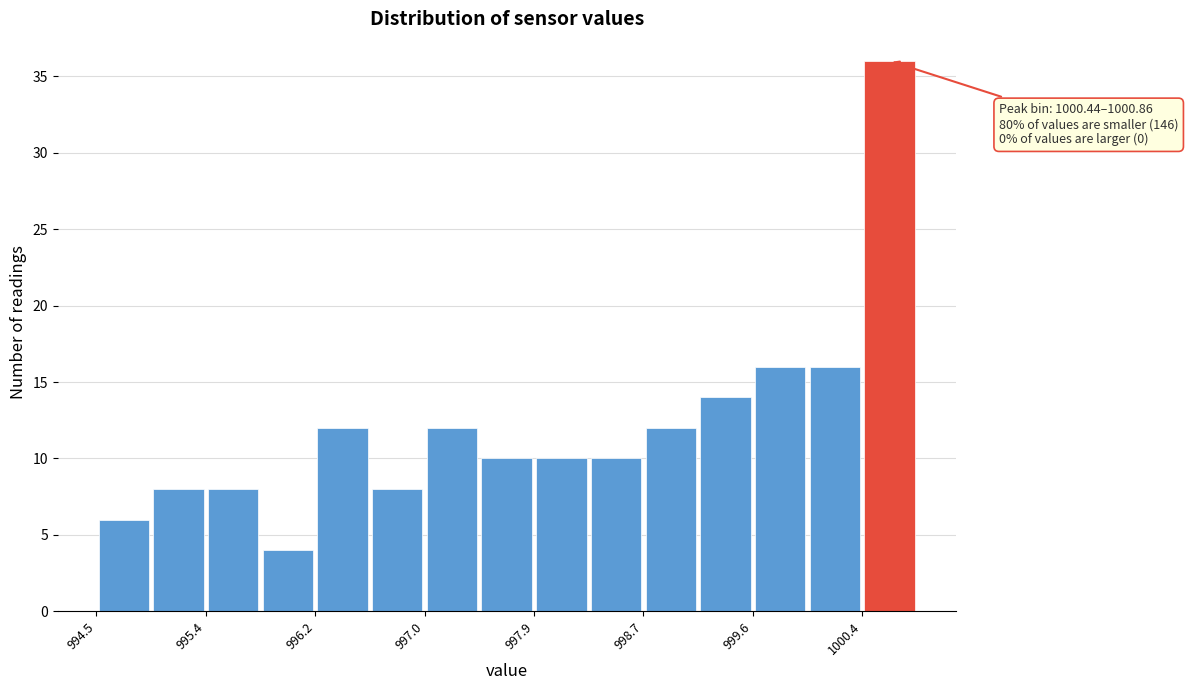

Over which range of the x-axis is the bar tallest?

1000.4 to 1000.9